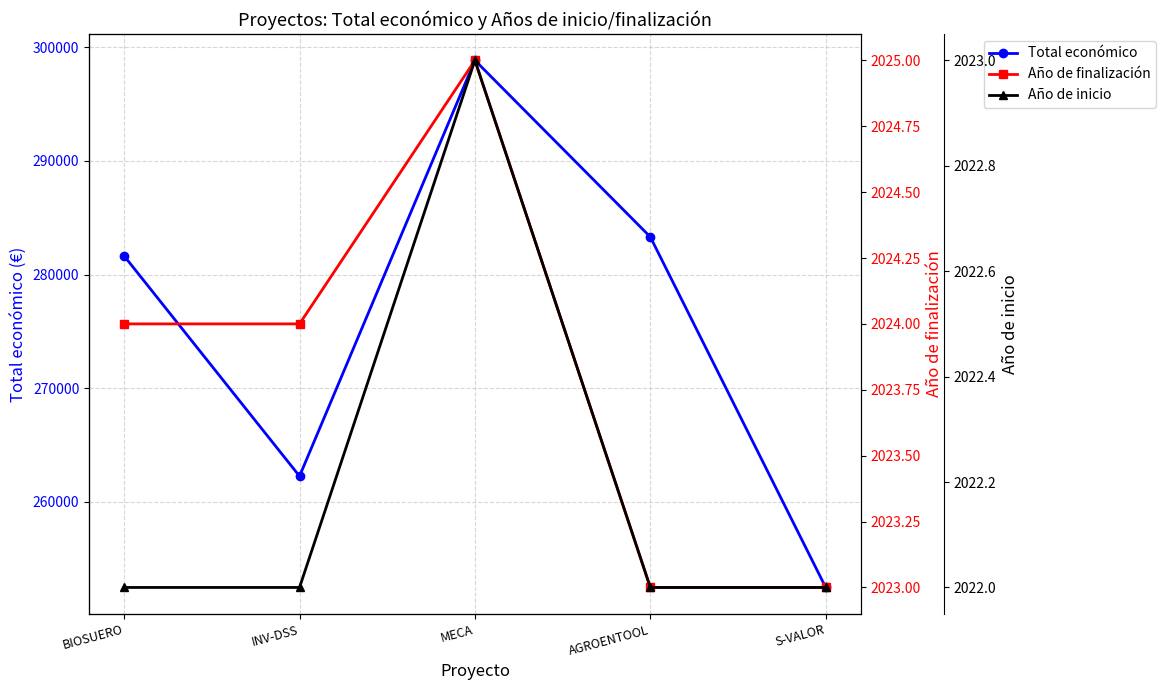

At which category does the chart reach its peak across all series?

MECA